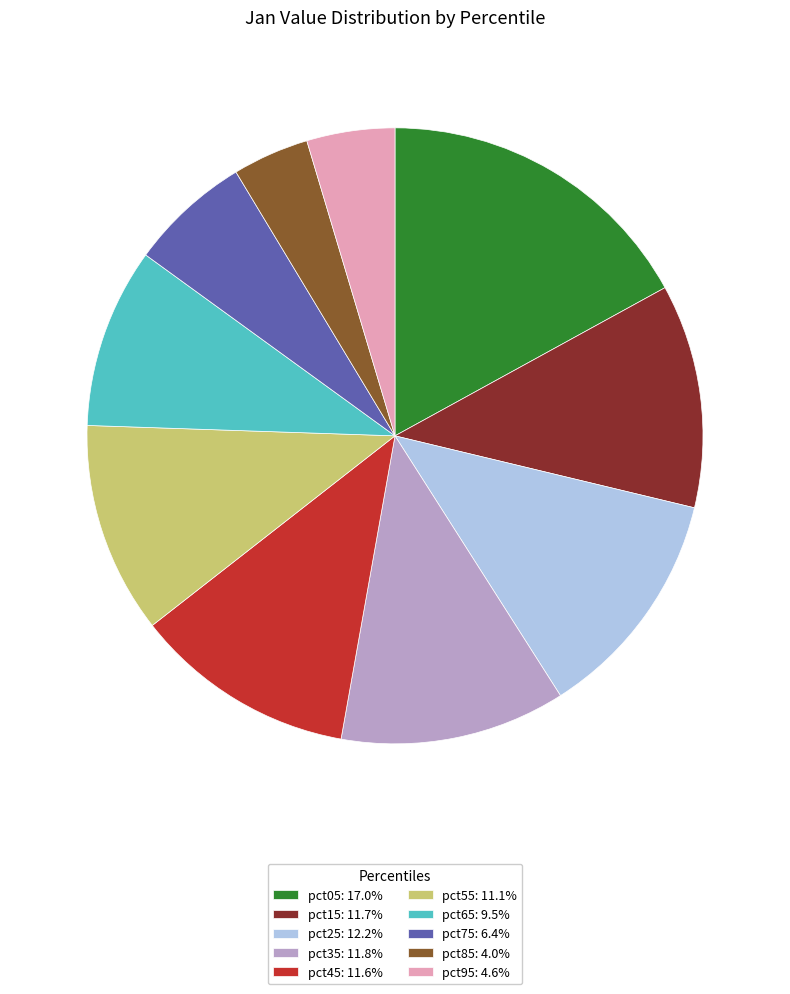

Does pct05: 17.0% account for over 50% of the chart?

No